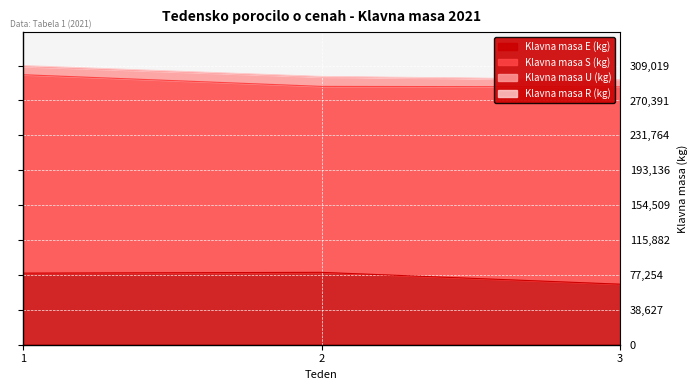

How many lines are shown in the chart?

4